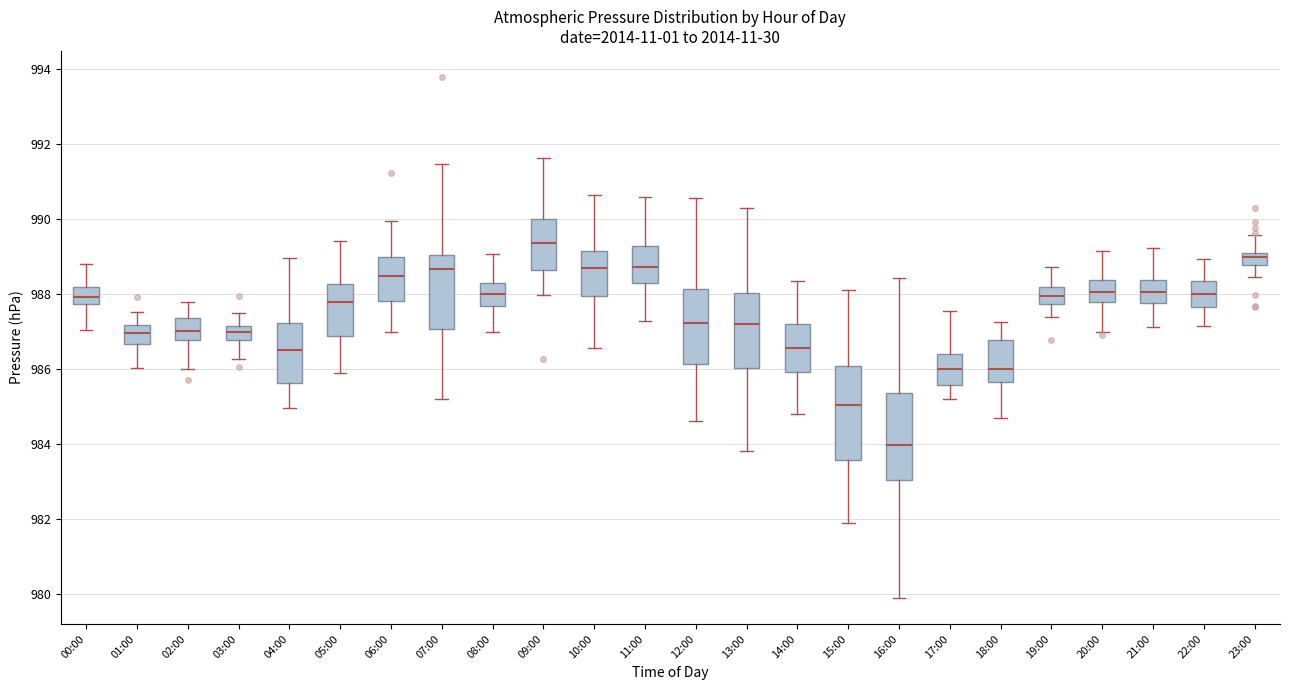

Which box's median line is the lowest?

16:00